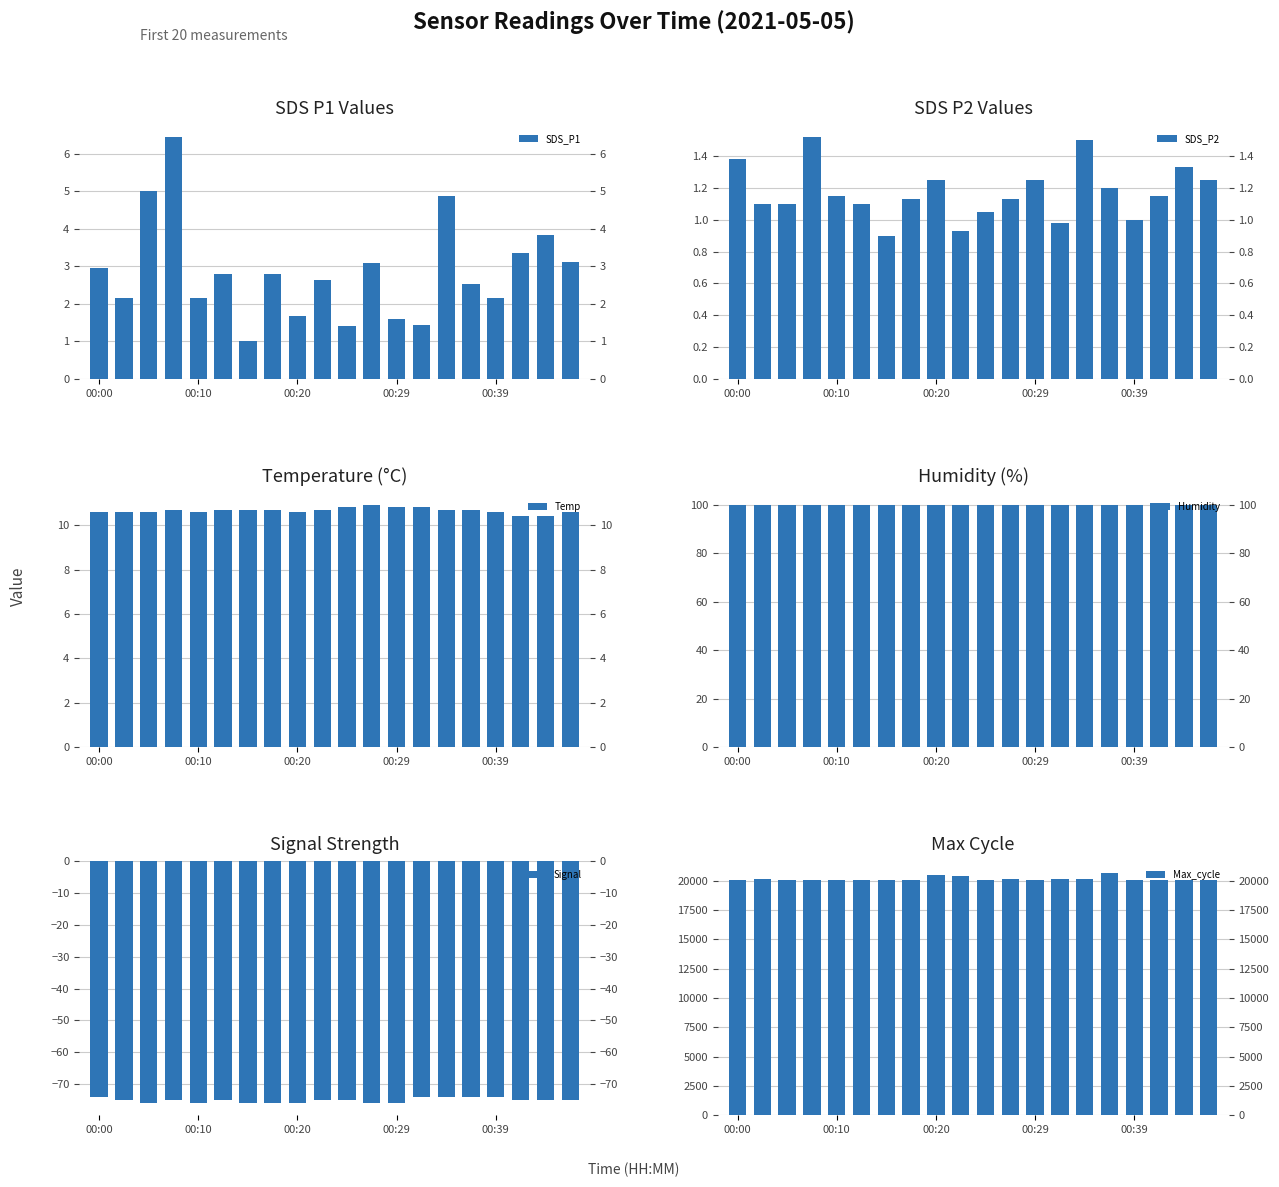

At which category is the sum across all series the highest?

15